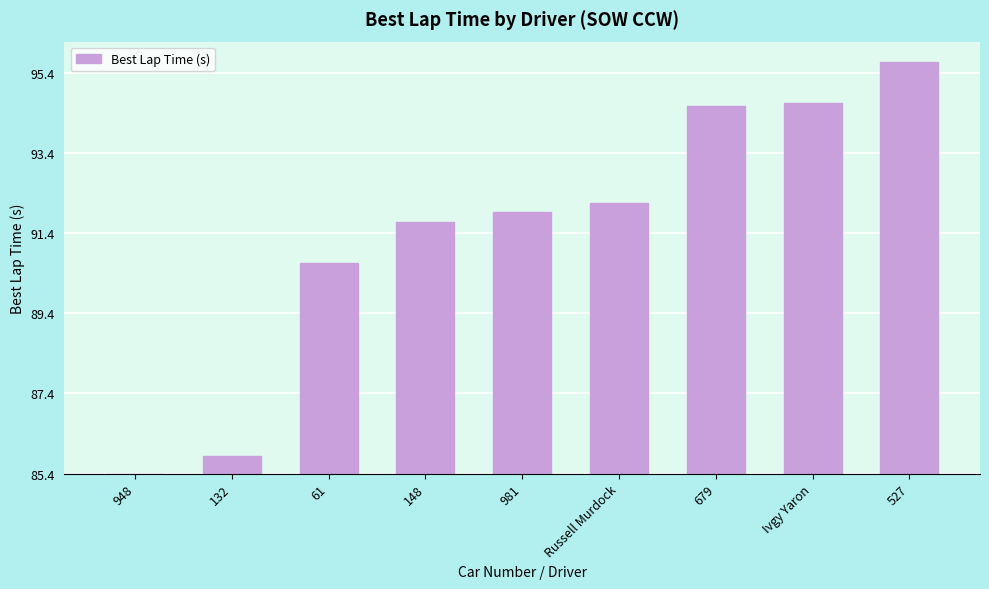

Are the bars horizontal?

No